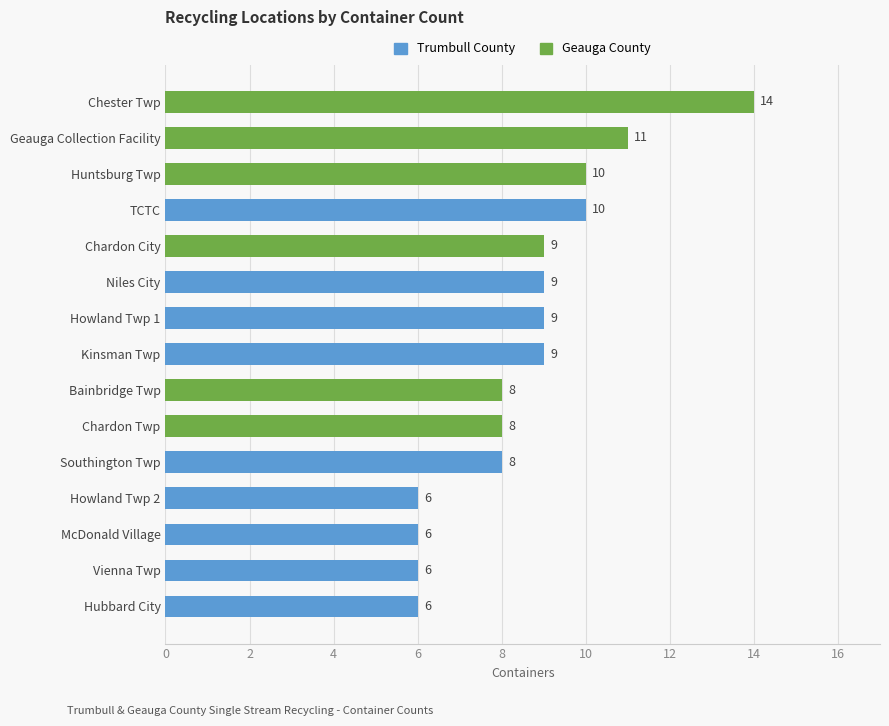

Reading top to bottom, list all the values displayed in this chart.

Chester Twp=14	Geauga Collection Facility=11	Huntsburg Twp=10	TCTC=10	Chardon City=9	Niles City=9	Howland Twp 1=9	Kinsman Twp=9	Bainbridge Twp=8	Chardon Twp=8	Southington Twp=8	Howland Twp 2=6	McDonald Village=6	Vienna Twp=6	Hubbard City=6